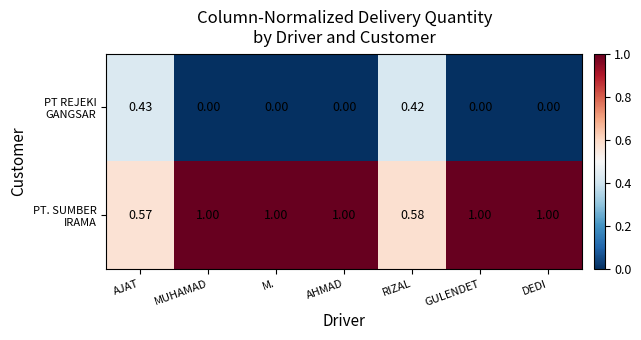

Which label corresponds to the largest value in the chart?

MUHAMAD